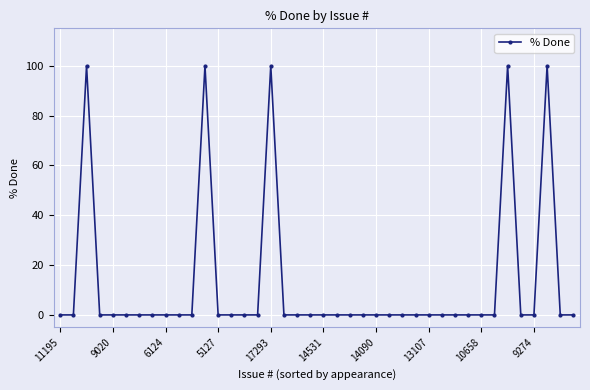

How many categories are shown in the chart?

40